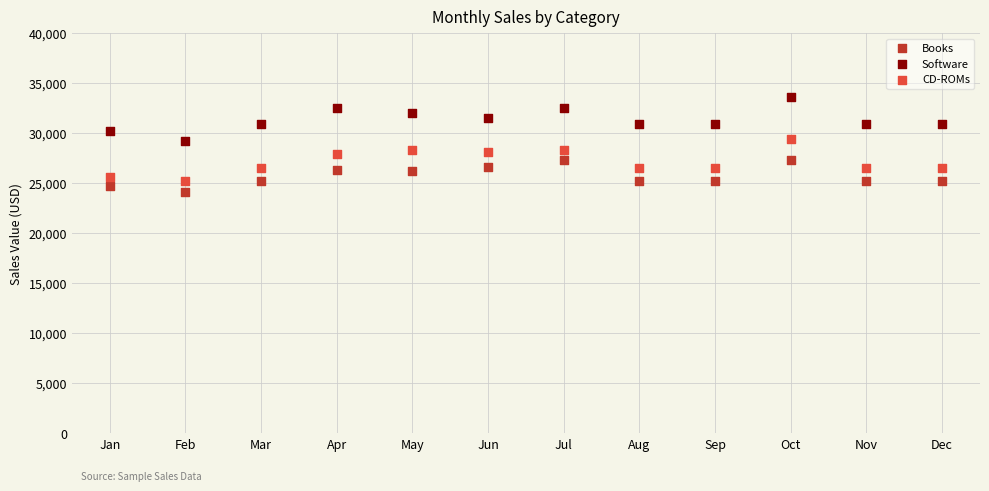

Which series has the largest Y range (max minus min)?

Software